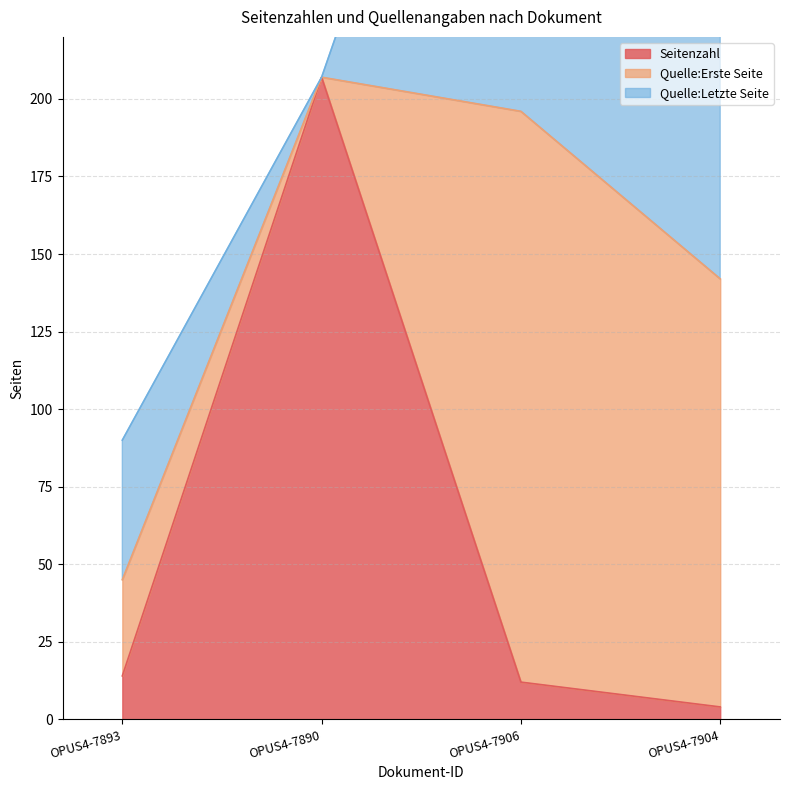

What is the difference between the second highest and minimum values in the Seitenzahl series?

10